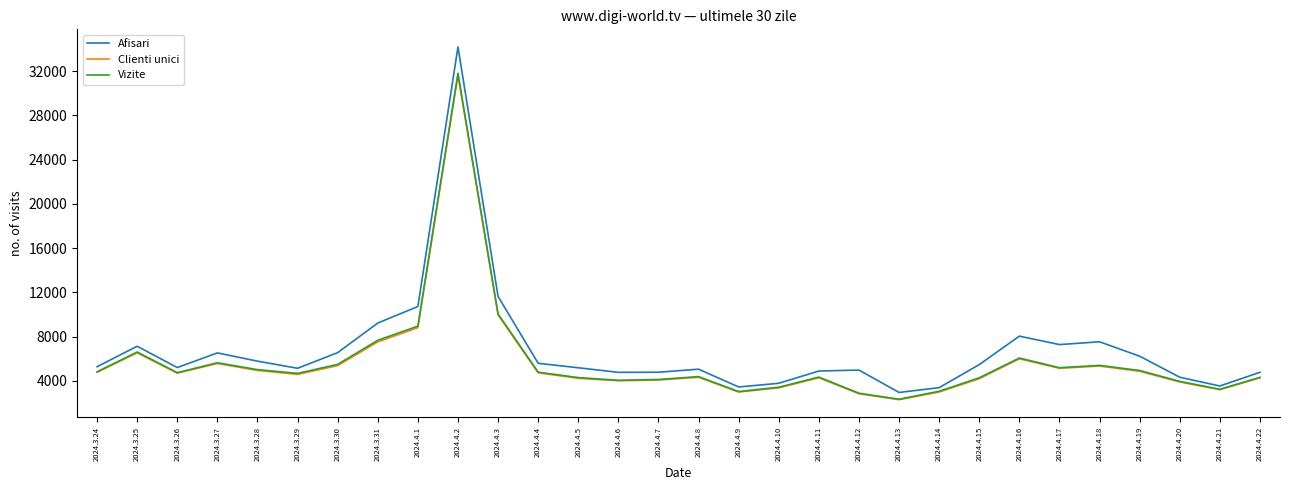

What are all the series names shown in the legend?

Afisari, Clienti unici, Vizite